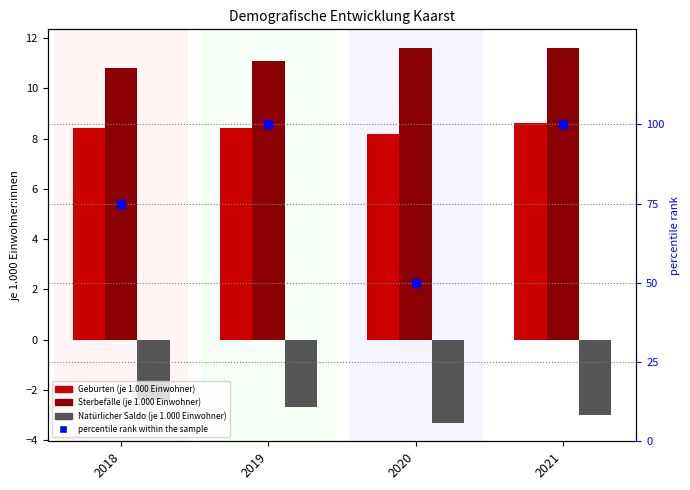

What are all the series names shown in the legend?

Geburten (je 1.000 Einwohner), Sterbefälle (je 1.000 Einwohner), Natürlicher Saldo (je 1.000 Einwohner), percentile rank within the sample